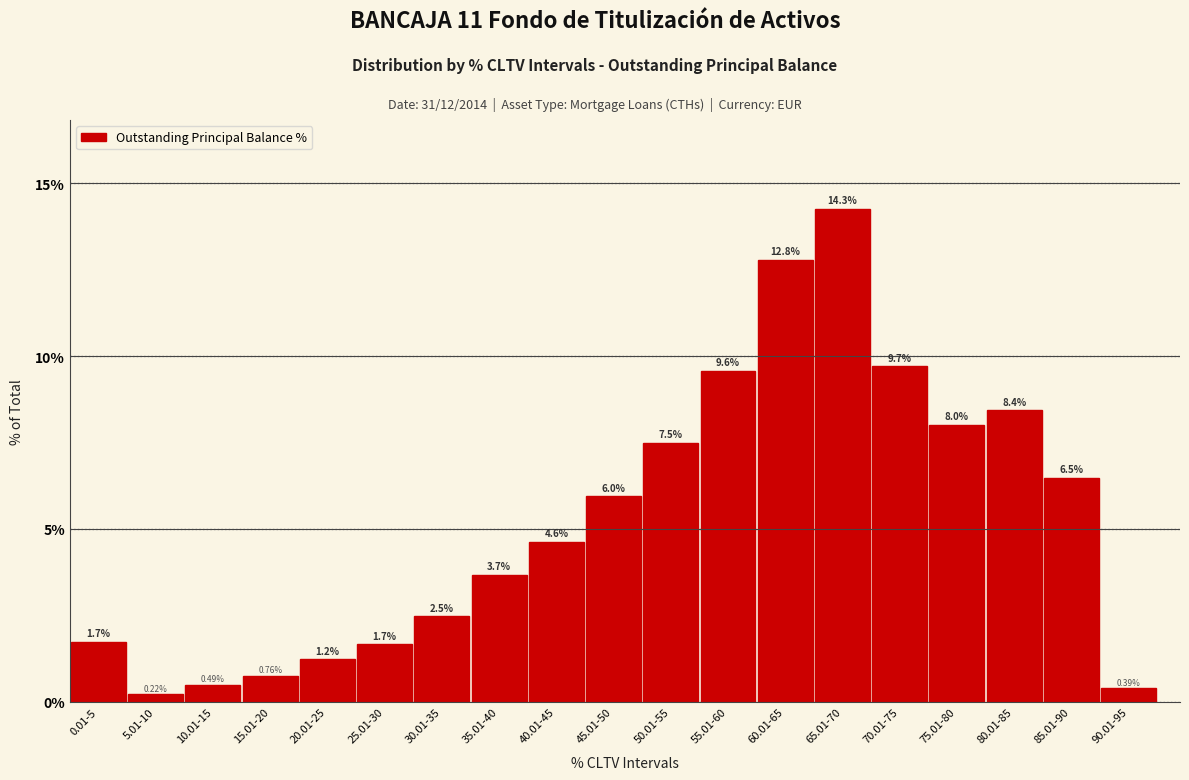

What is the difference between the maximum and second lowest values?

13.9